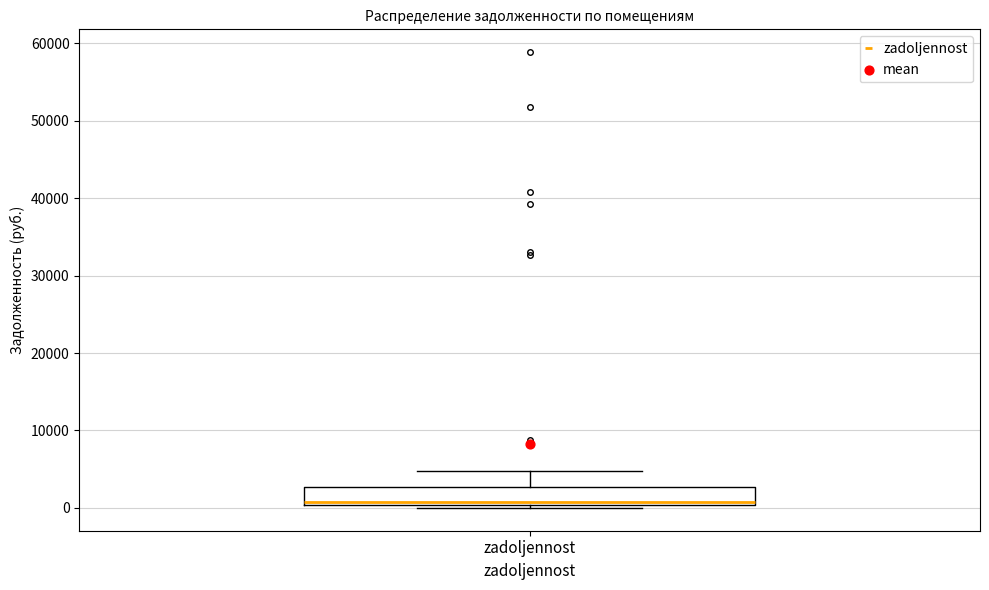

Read this box plot against the y-axis: the position of the median line, the range covered by the box, and the ends of both whiskers. The values are not printed on the chart, so give them approximately, as read against the axis.

median 1000, box 0 to 3000, whiskers 0 (just below the box's lower edge) to 5000